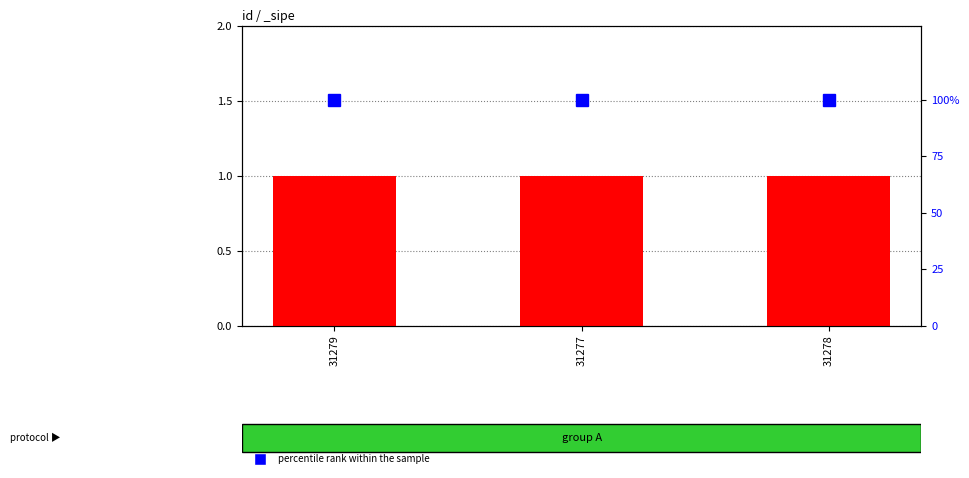

At which category is the sum across all series the highest?

31279